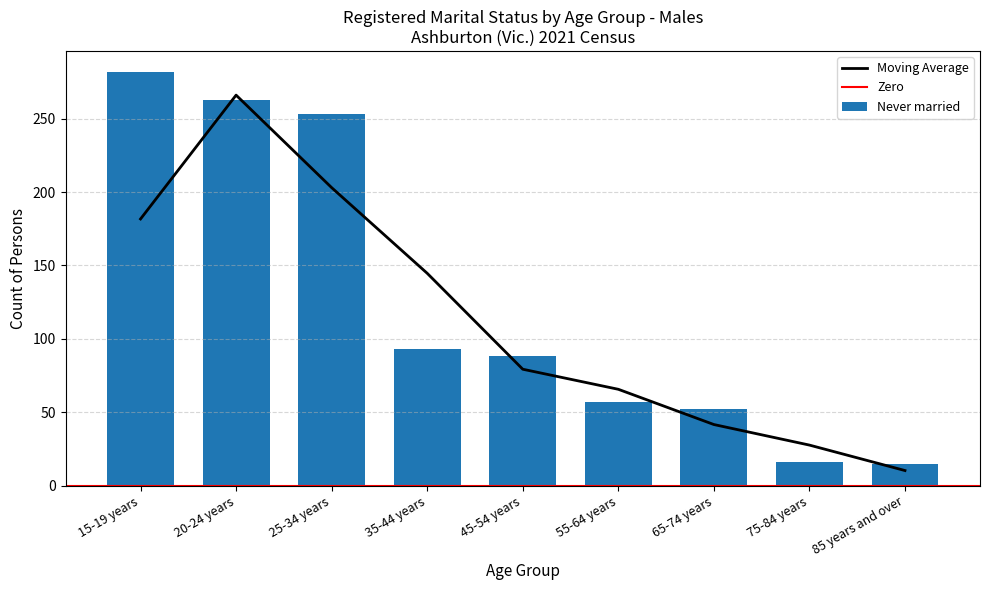

Which category has the lowest value in the Moving Average series?

85 years and over